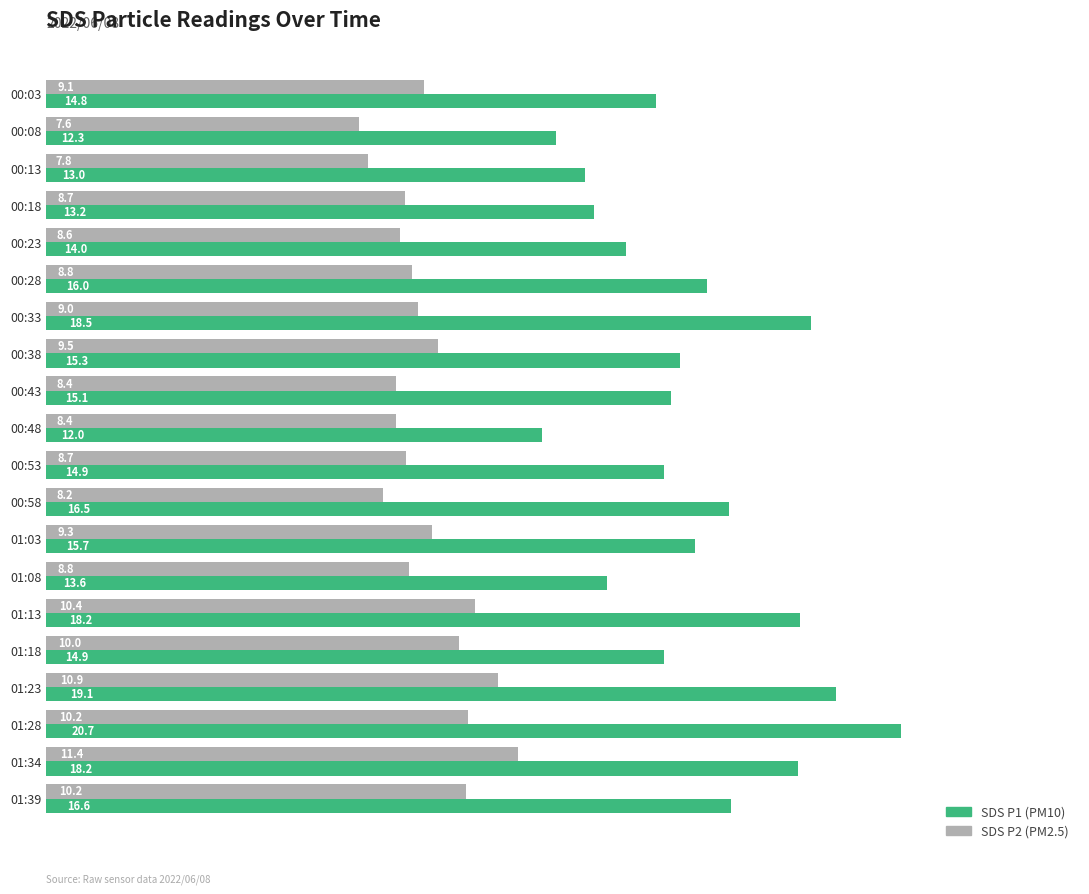

What is the spread (max minus min) of values at 00:13?

5.2